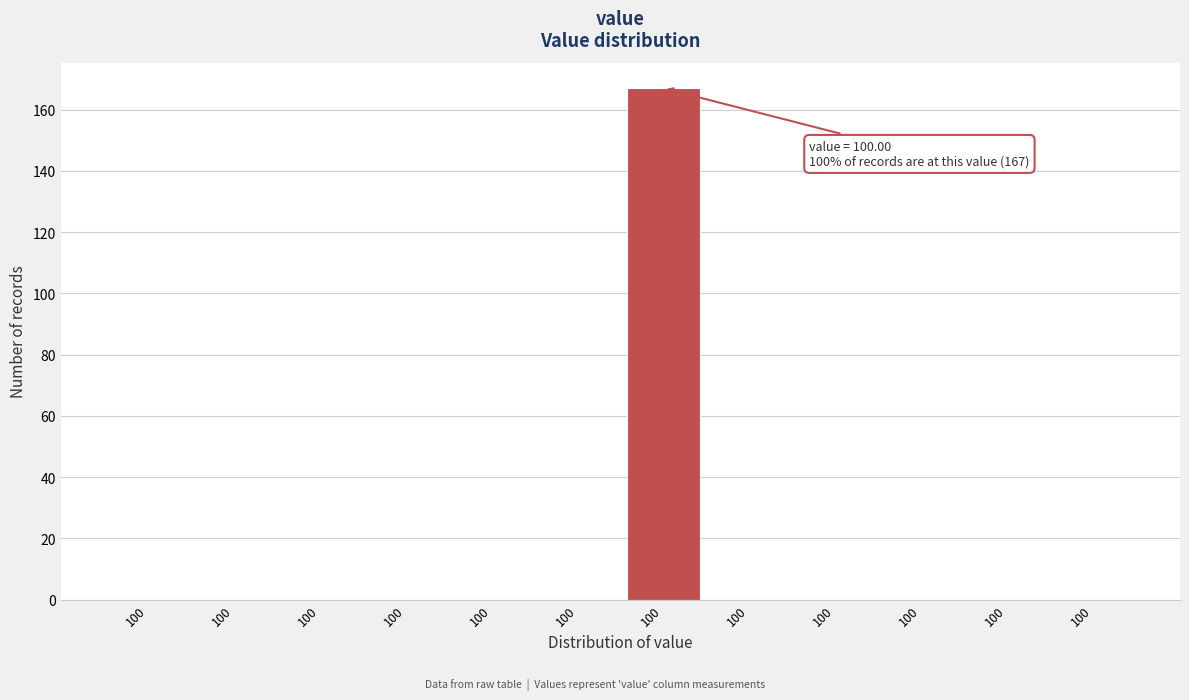

How many data points does each series have?

12